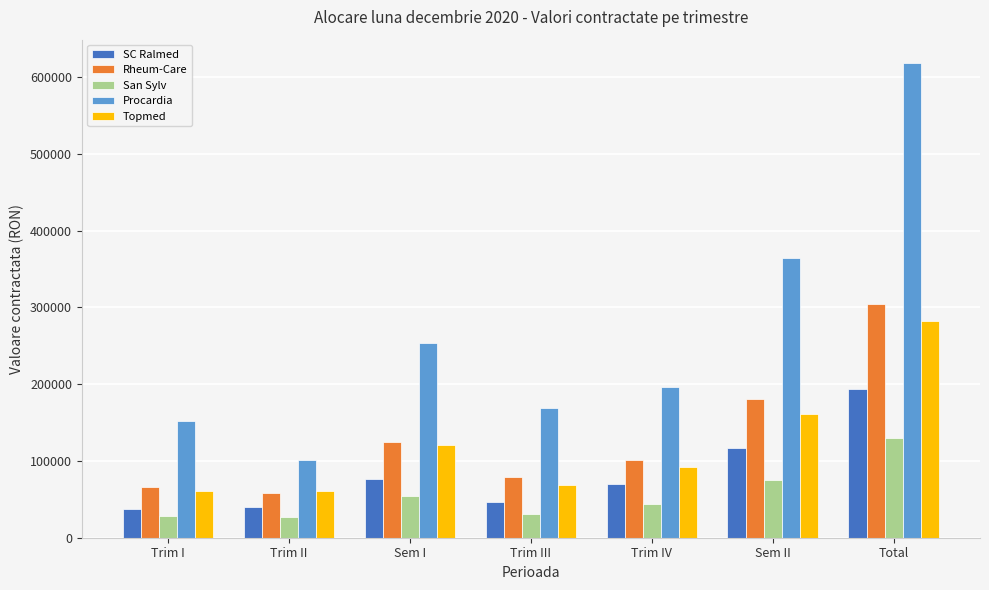

What is the minimum value shown in the chart?

26718.0